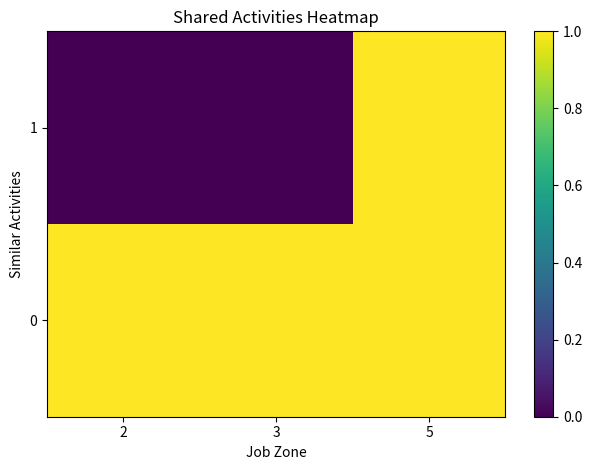

Reading left to right, what are all the values shown in this chart?

0: 2=1	3=1	5=1
1: 2=0	3=0	5=1